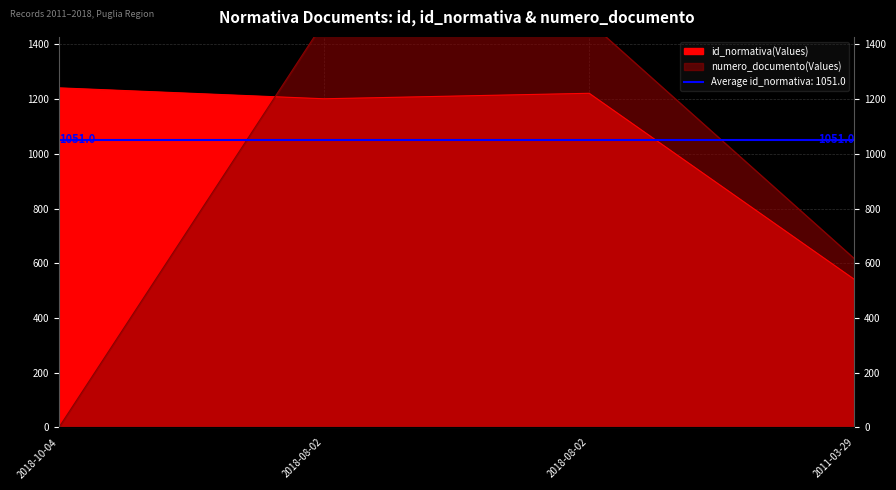

What is the sum of the numero_documento values at 2018-10-04 and 2011-03-29?

617